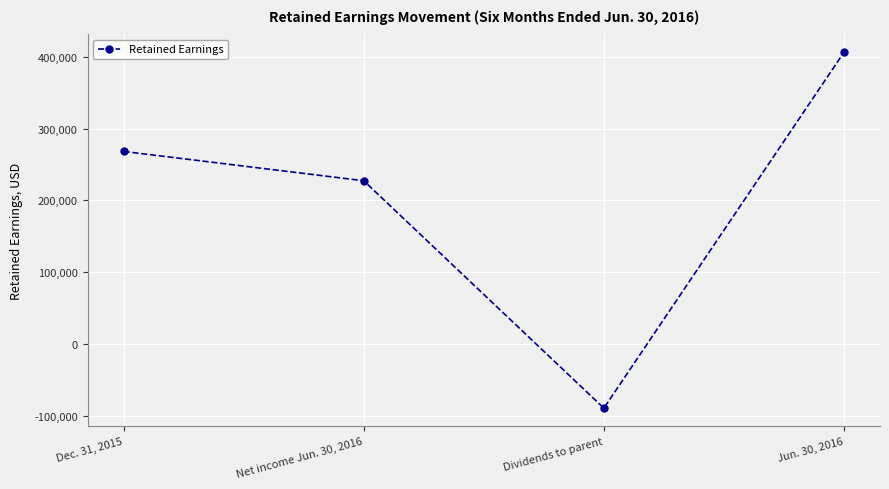

What is the label of the 4th point from the right?

Dec. 31, 2015